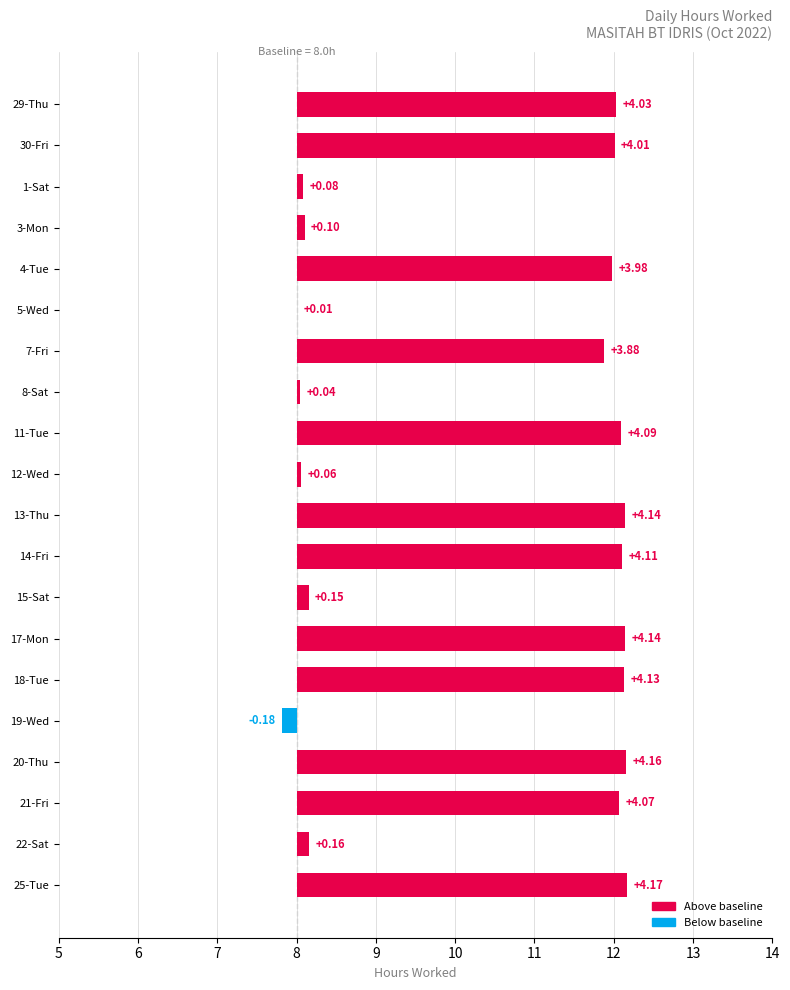

How many data points does each series have?

20